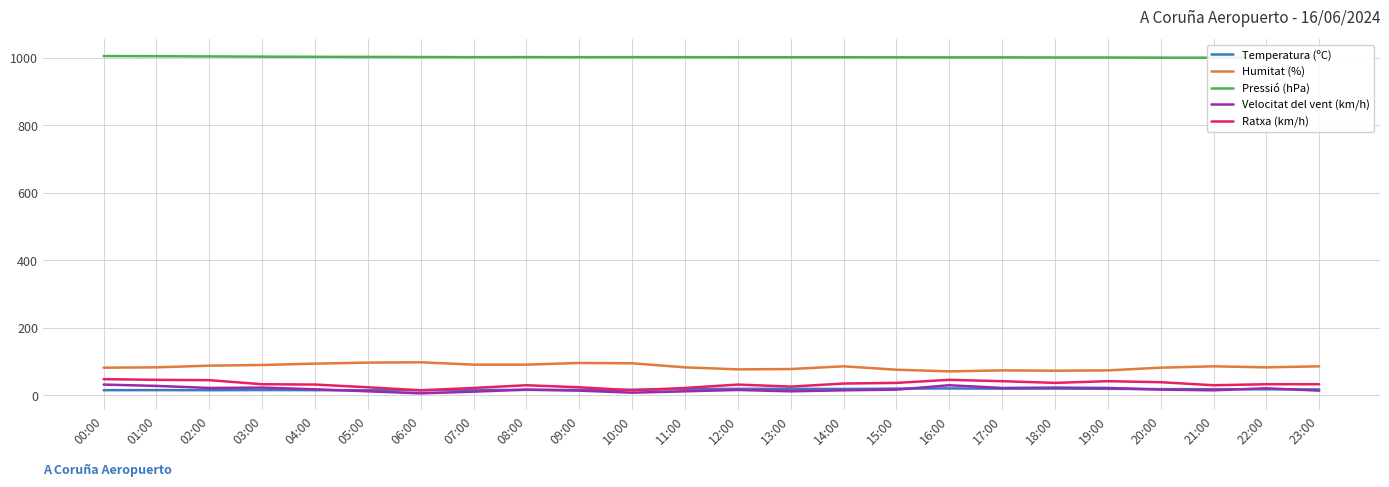

Between 21:00 and 16:00, which is larger?

16:00